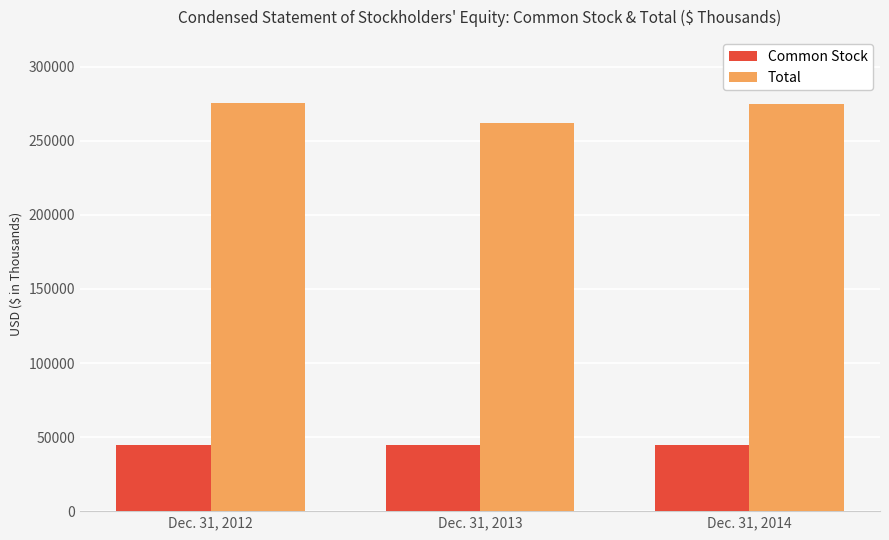

Is it true that Common Stock equals 44576 at Dec. 31, 2012?

True